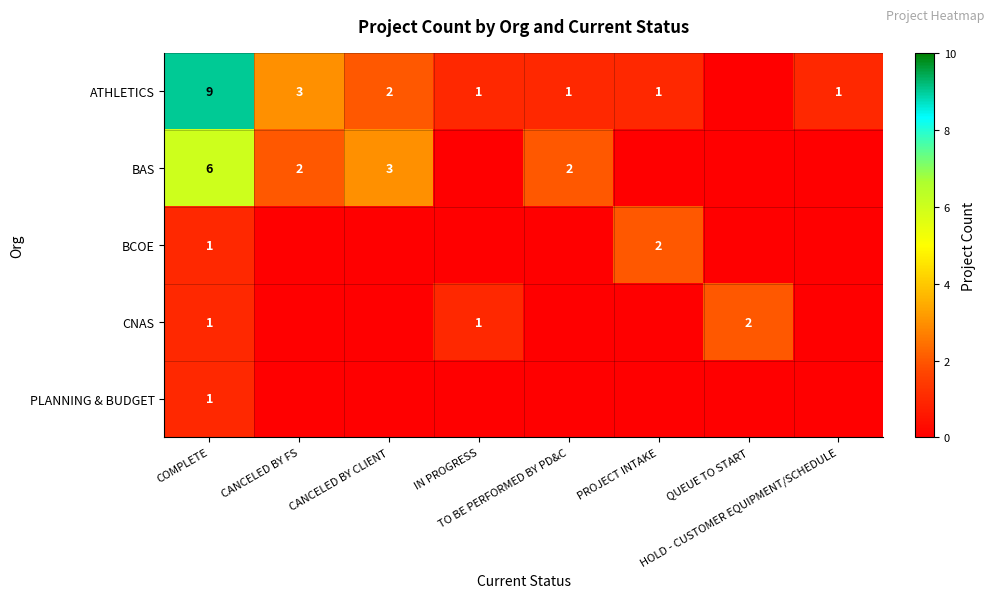

Between CANCELED BY CLIENT and PROJECT INTAKE, which is larger?

CANCELED BY CLIENT